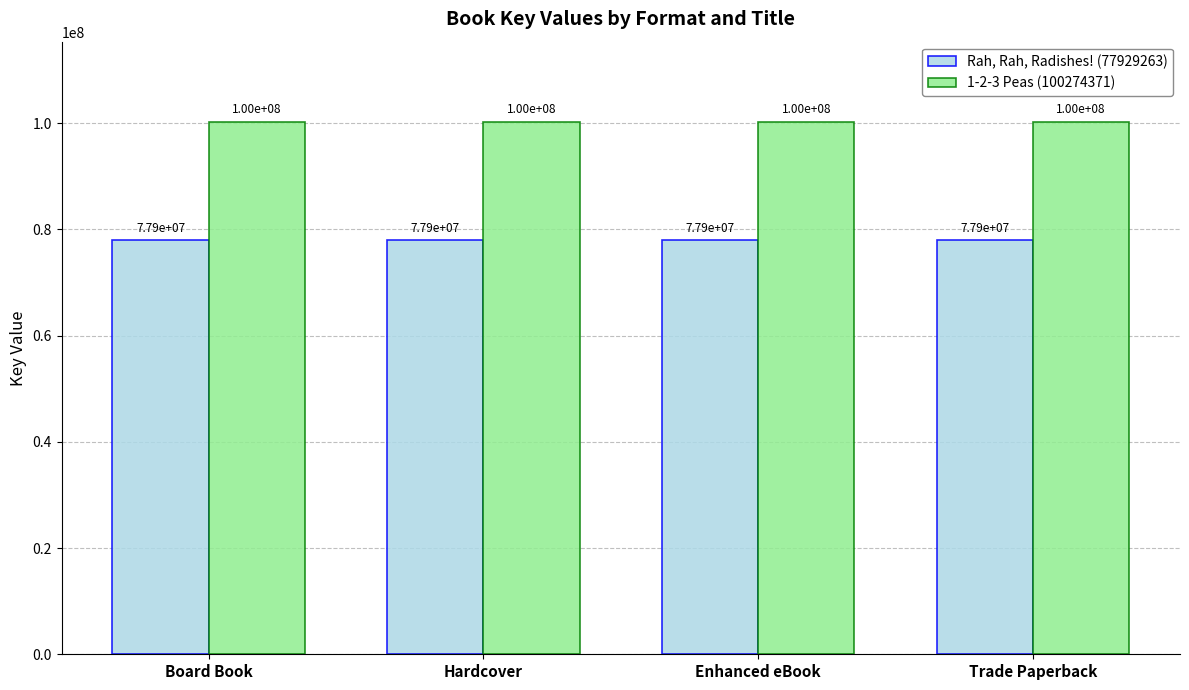

Does the chart contain stacked bars?

No